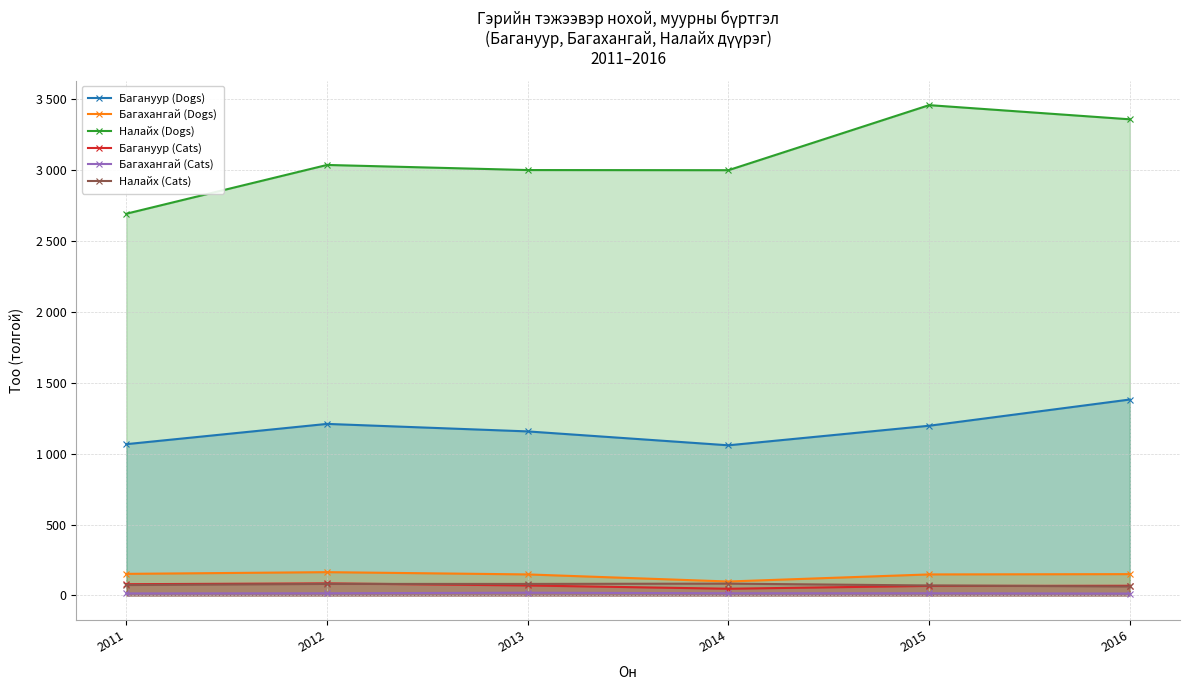

Reading right to left, list all the values displayed in this chart.

Багануур (Dogs): 1382	1197	1059	1157	1210	1067
Багахангай (Dogs): 150	148	98	148	164	152
Налайх (Dogs): 3359	3459	3000	3001	3037	2693
Багануур (Cats): 68	67	47	70	85	79
Багахангай (Cats): 13	15	15	19	15	14
Налайх (Cats): 63	70	83	81	81	73